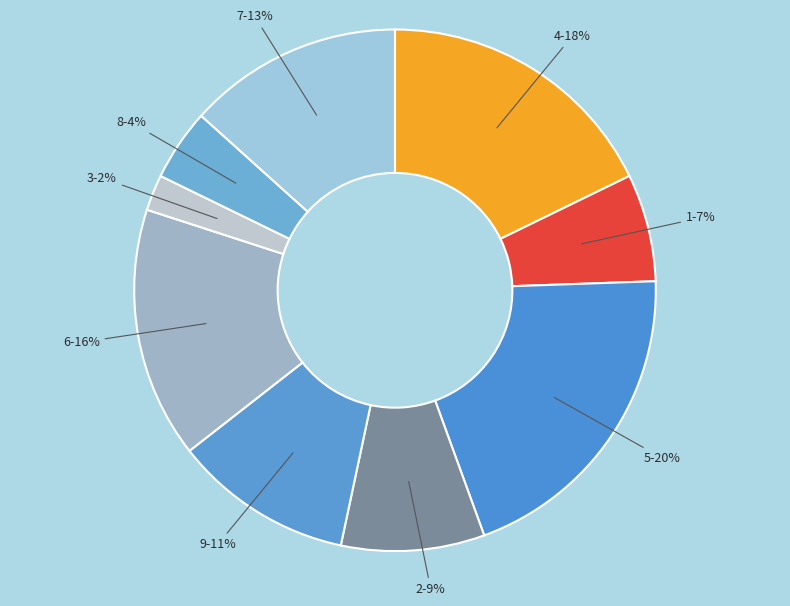

Does 1 represent more than half of the total?

No